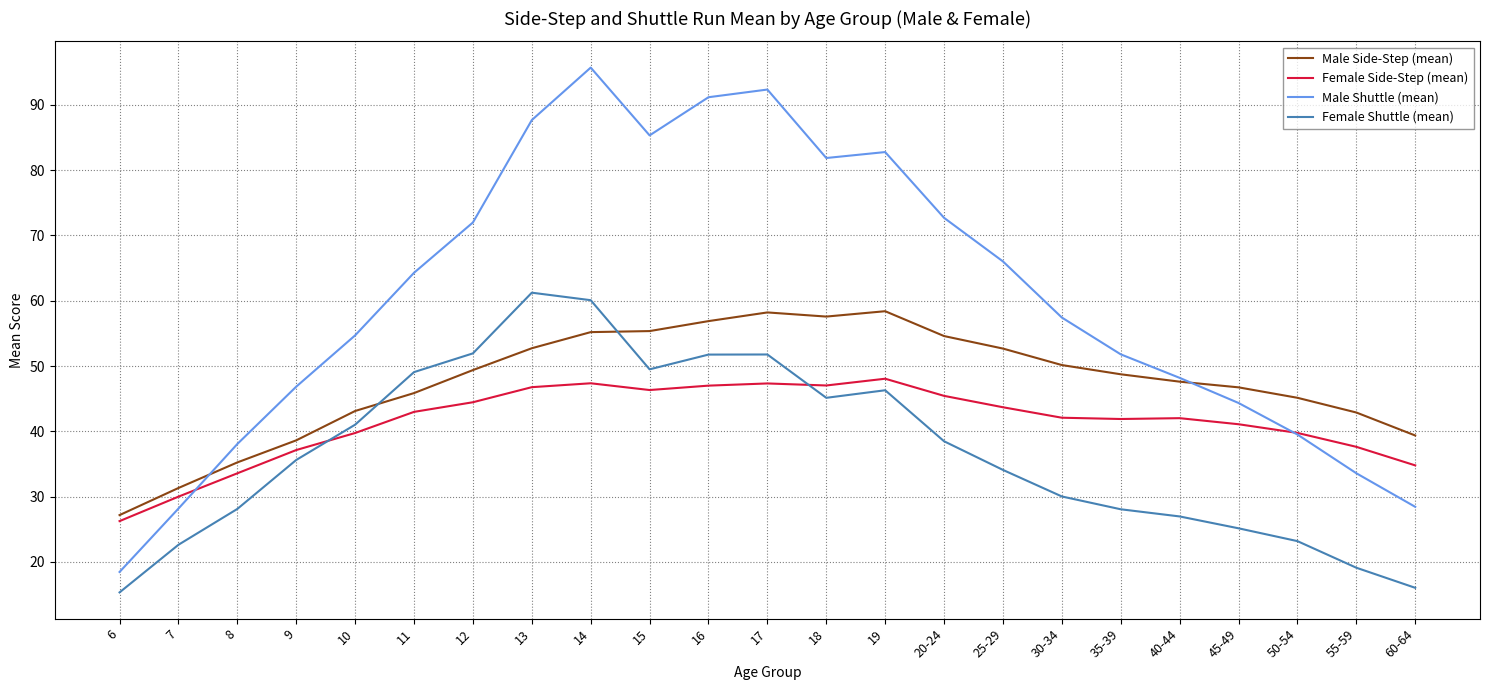

List the series in order of their overall mean, highest first.

Male Shuttle (mean), Male Side-Step (mean), Female Side-Step (mean), Female Shuttle (mean)